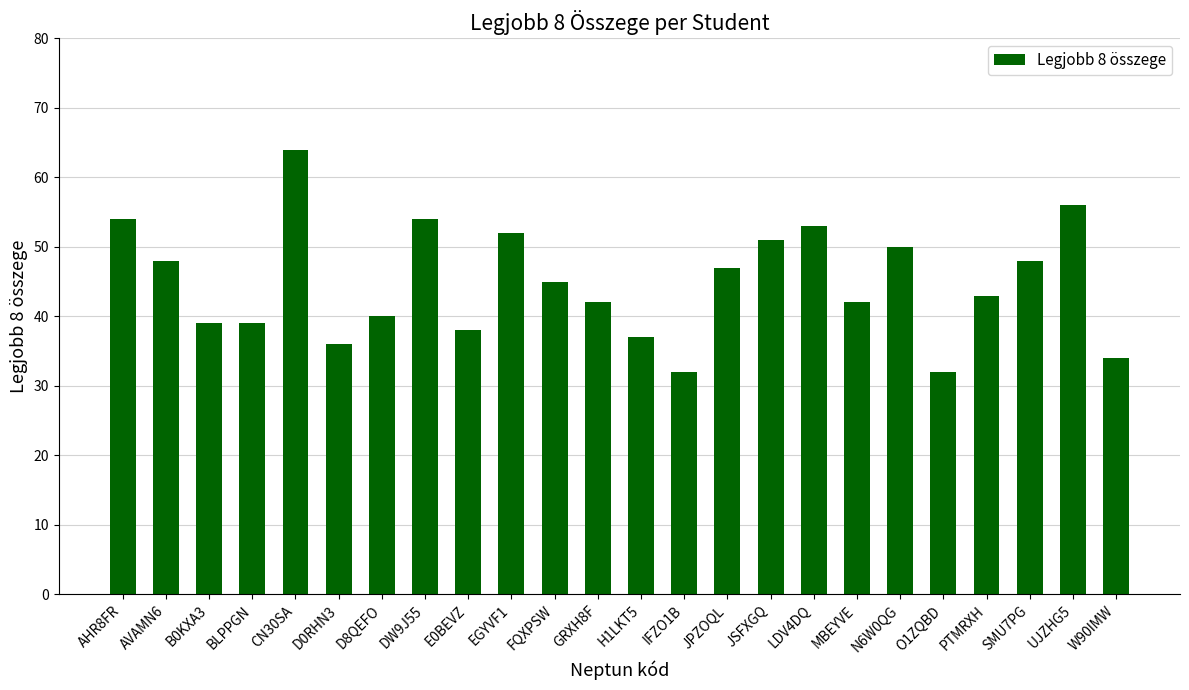

Reading left to right, what are all the values shown in this chart?

54	48	39	39	64	36	40	54	38	52	45	42	37	32	47	51	53	42	50	32	43	48	56	34